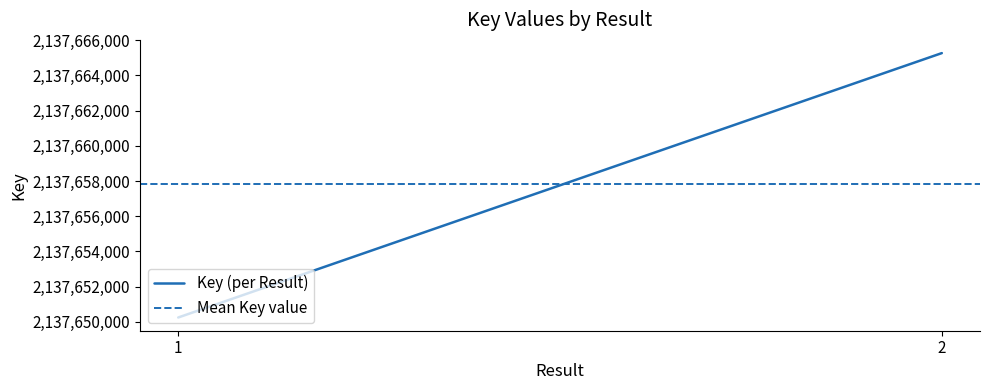

Rank the categories by Key (per Result) value from lowest to highest.

1, 2